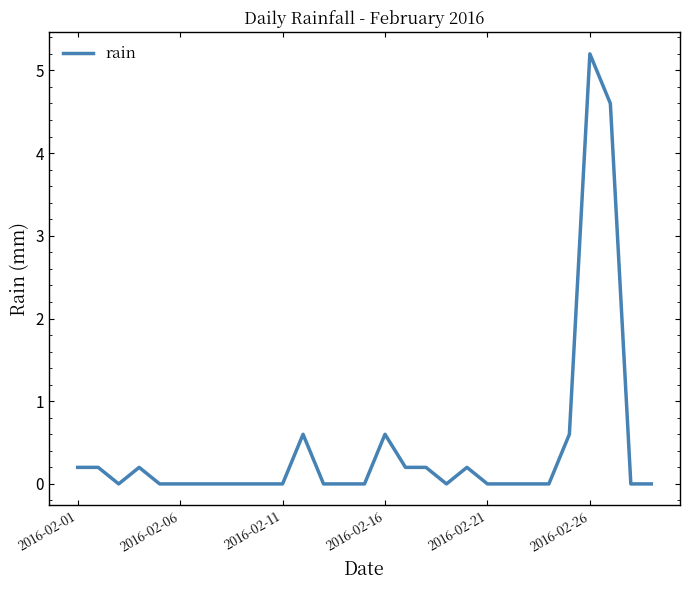

What is the greatest value displayed?

5.2